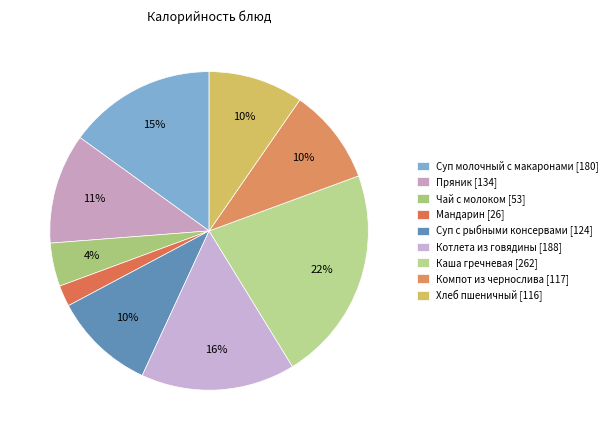

Is it true that Каша гречневая is 32% of the pie?

False